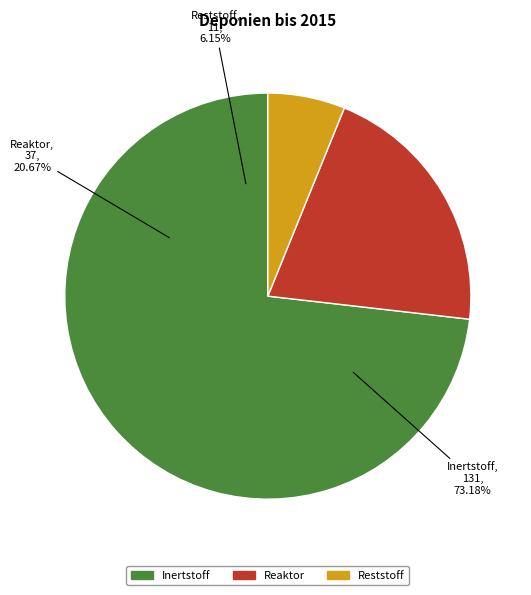

Does Inertstoff account for over 50% of the chart?

Yes